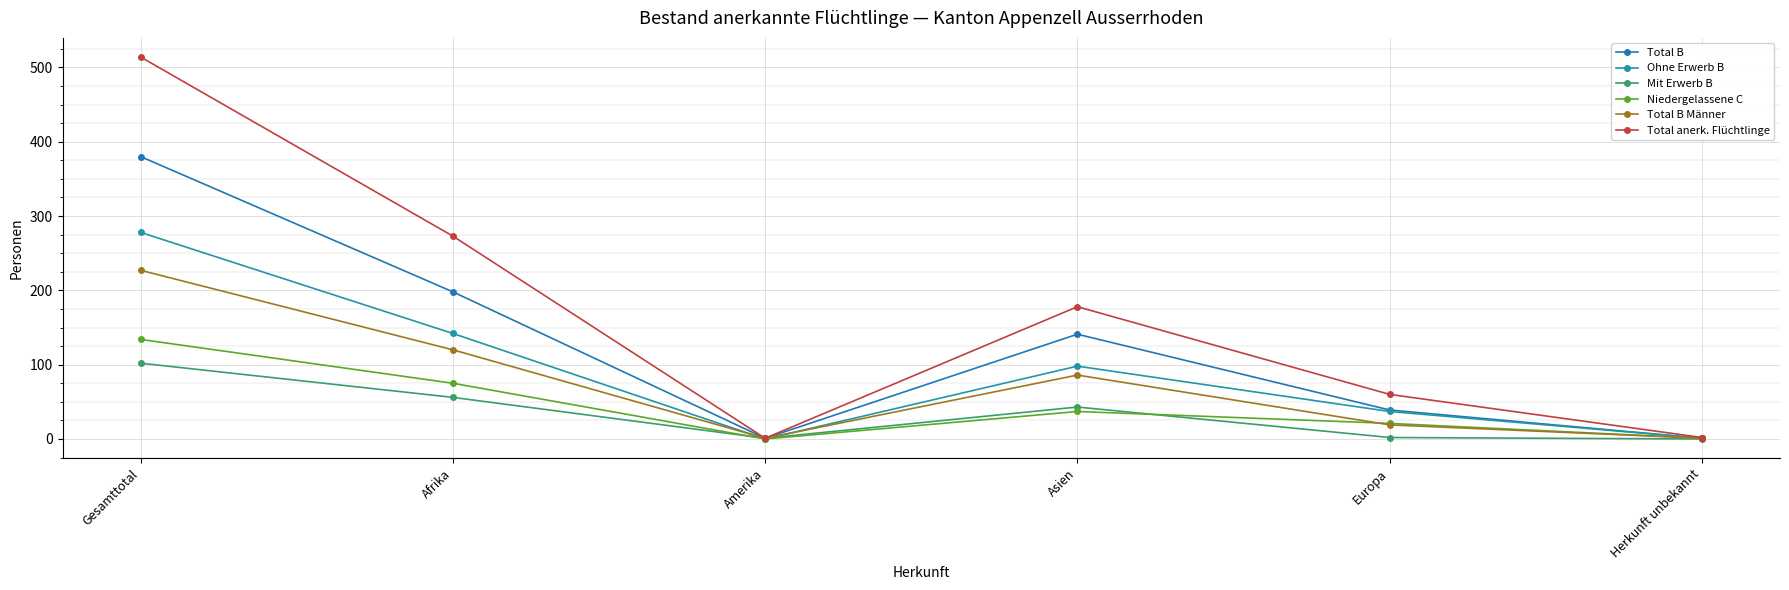

True or false: Total B and Ohne Erwerb B cross at least once.

False